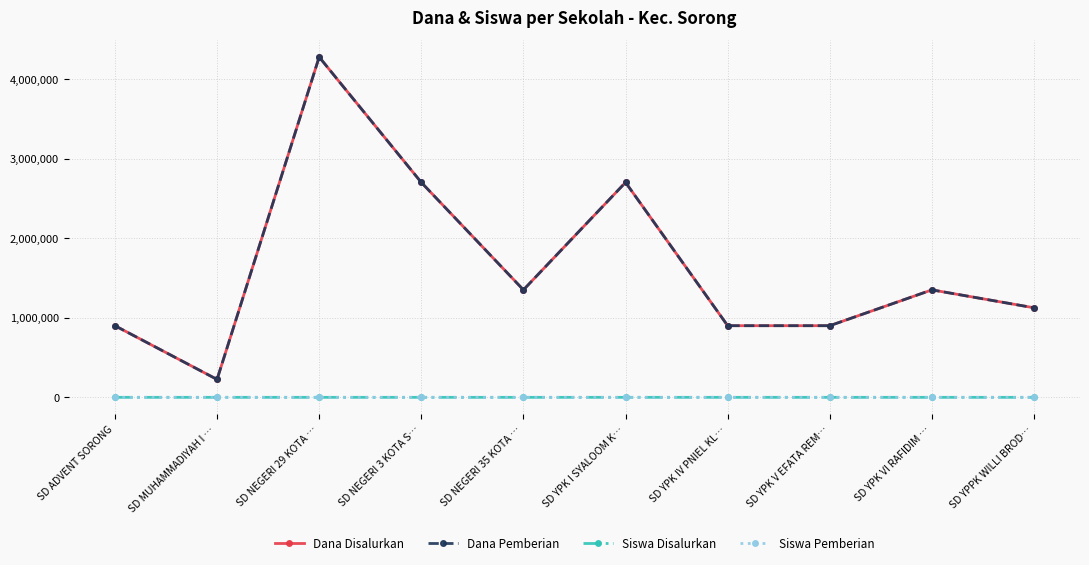

True or false: Dana Pemberian and Siswa Pemberian cross at least once.

False